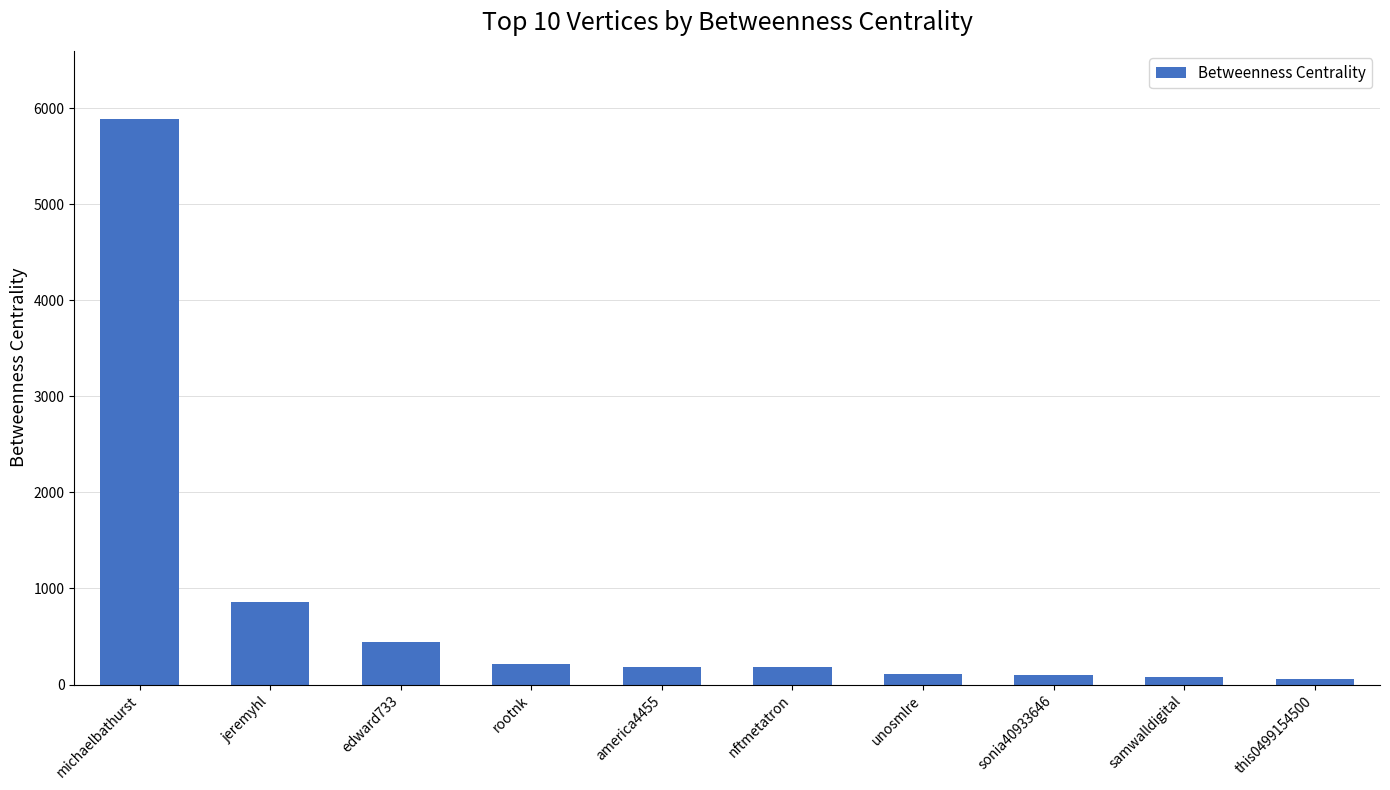

The value at nftmetatron is 182.8. True or false?

True